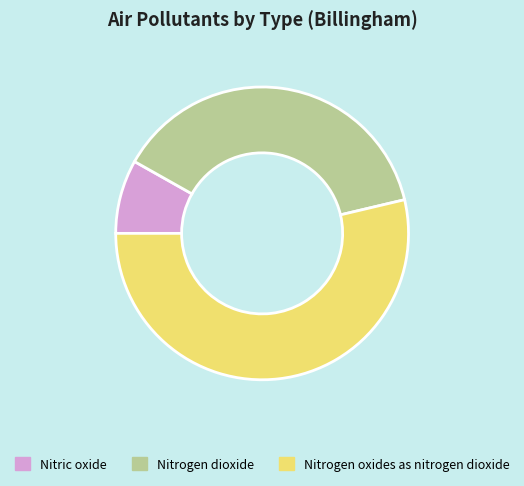

How many segments does this pie chart have?

3